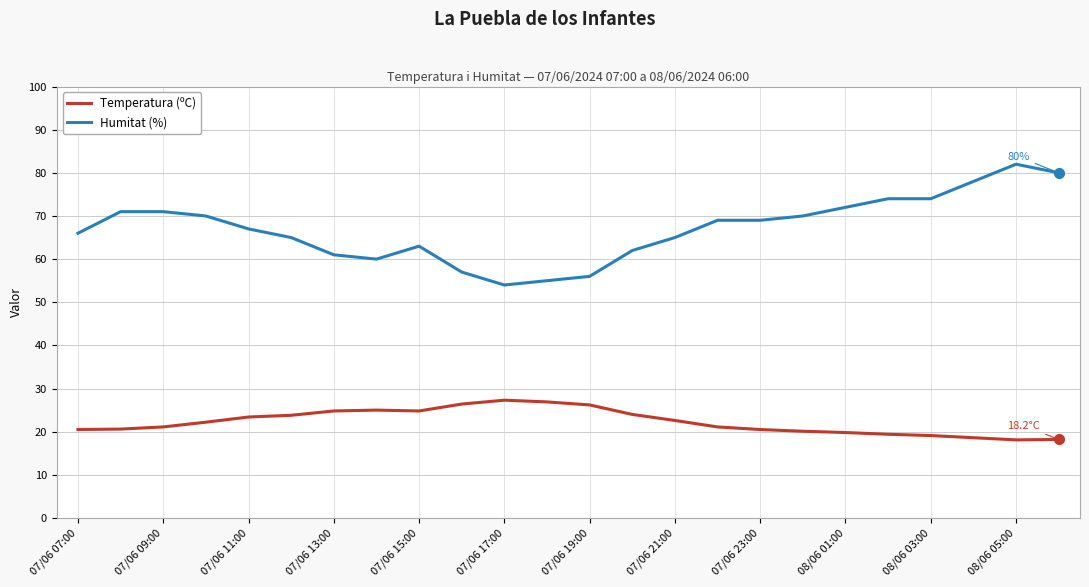

True or false: Humitat (%) and Temperatura (ºC) intersect in this chart.

False